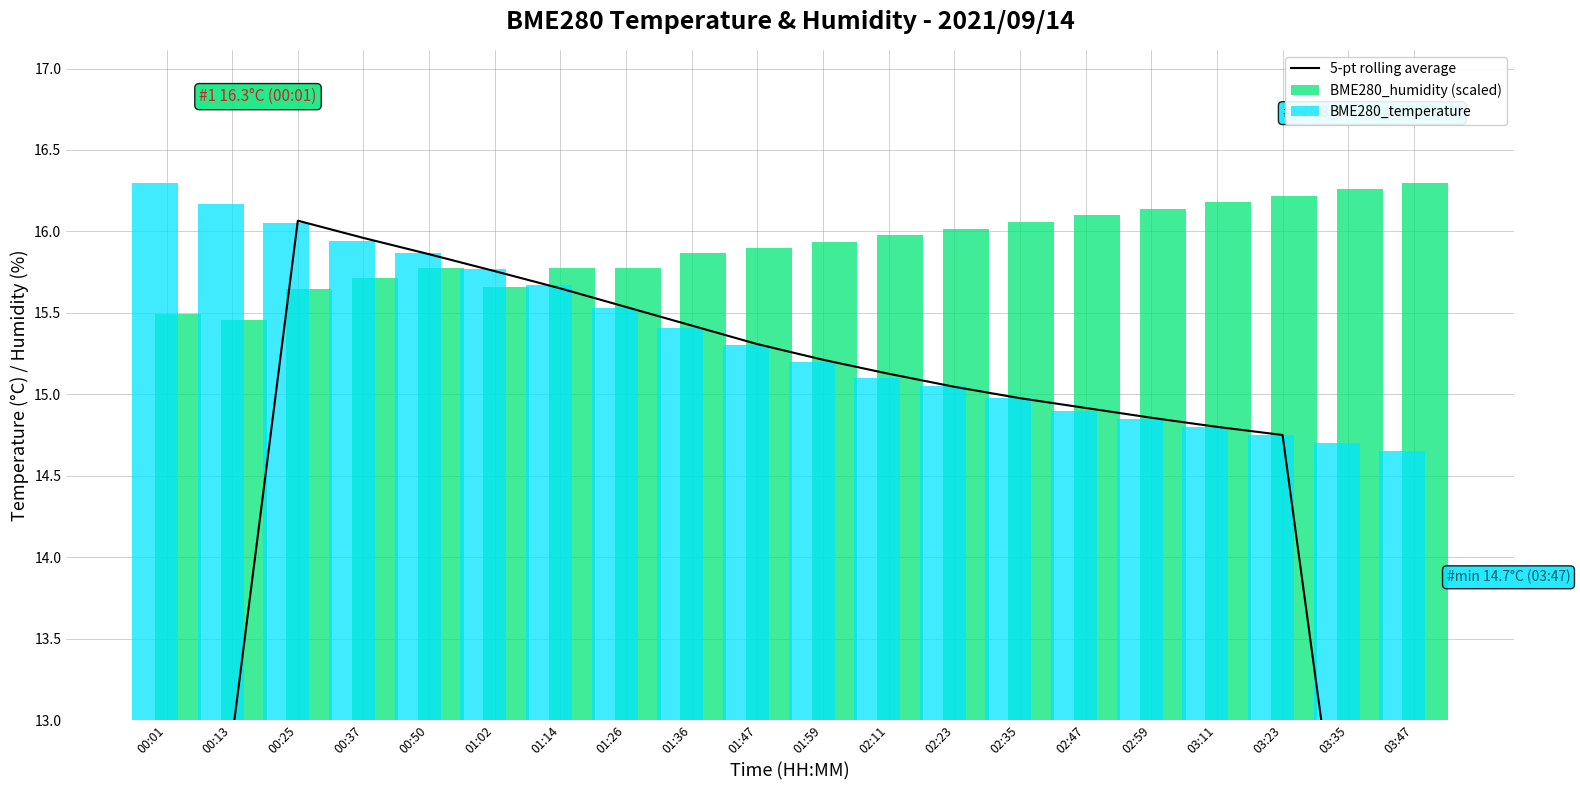

How many data points in 5-pt rolling average are above 15?

11